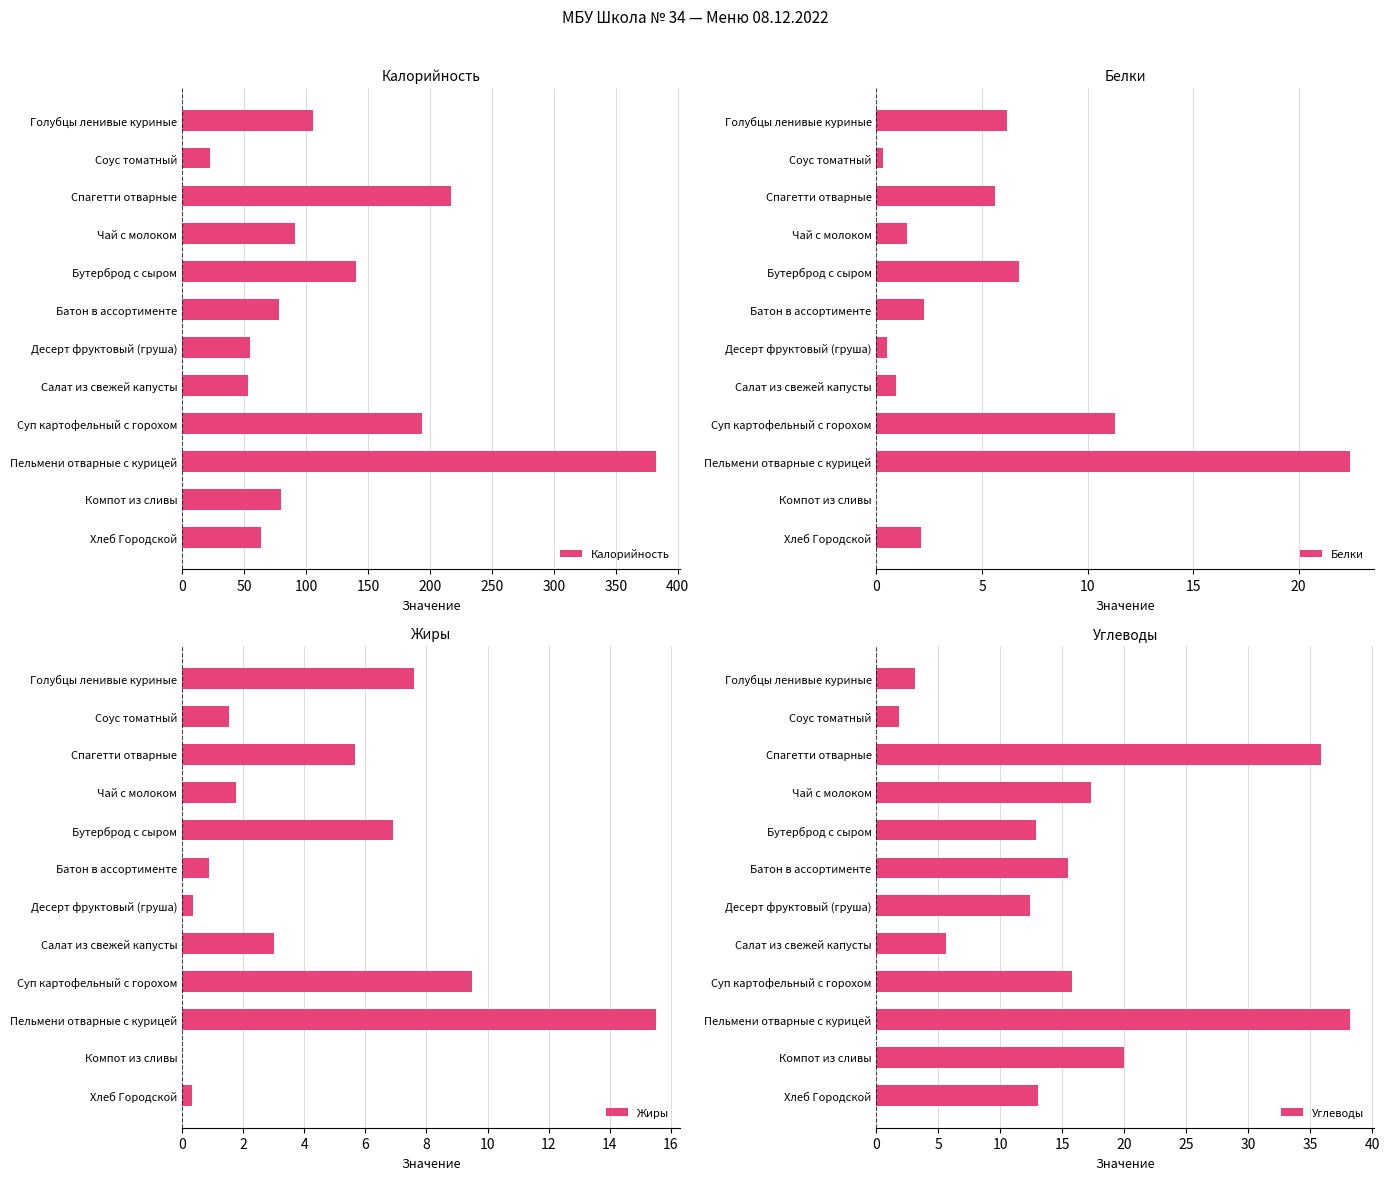

What is the average value of the Жиры series?

4.4